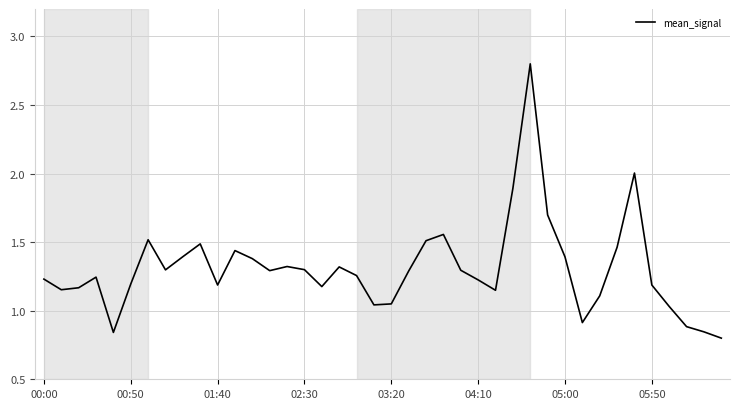

Count the number of values greater than 1.

35